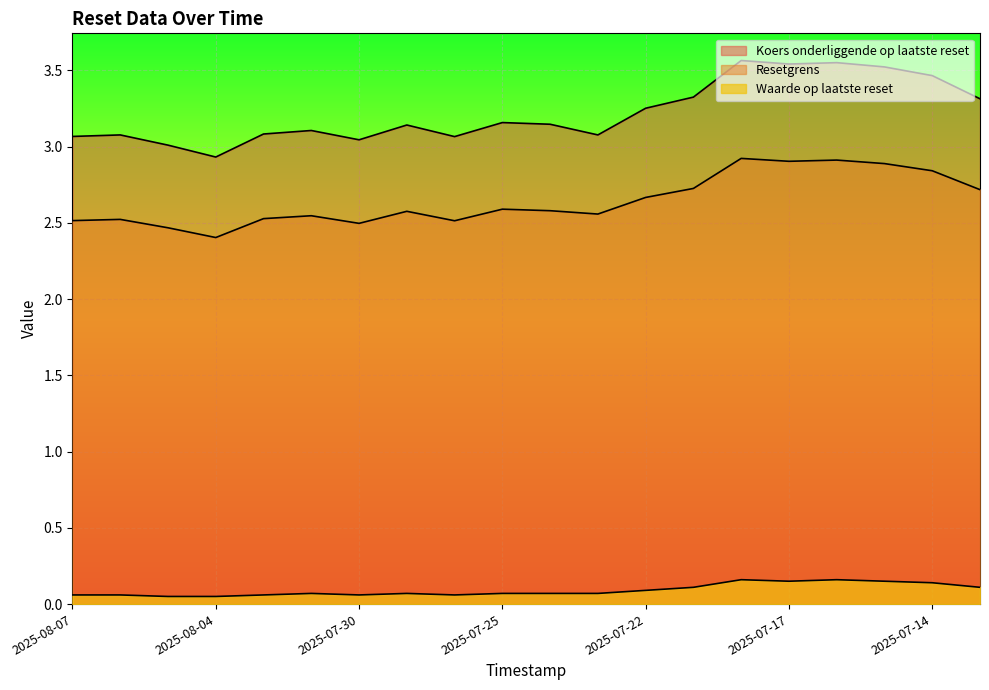

Reading left to right, list all the values displayed in this chart.

Koers onderliggende op laatste reset: 2025-08-07=3.1	2025-08-06=3.1	2025-08-05=3.0	2025-08-04=2.9	2025-08-01=3.1	2025-07-31=3.1	2025-07-30=3.0	2025-07-29=3.1	2025-07-28=3.1	2025-07-25=3.2	2025-07-24=3.1	2025-07-23=3.1	2025-07-22=3.3	2025-07-21=3.3	2025-07-18=3.6	2025-07-17=3.5	2025-07-16=3.6	2025-07-15=3.5	2025-07-14=3.5	2025-07-11=3.3
Resetgrens: 2025-08-07=2.5	2025-08-06=2.5	2025-08-05=2.5	2025-08-04=2.4	2025-08-01=2.5	2025-07-31=2.5	2025-07-30=2.5	2025-07-29=2.6	2025-07-28=2.5	2025-07-25=2.6	2025-07-24=2.6	2025-07-23=2.6	2025-07-22=2.7	2025-07-21=2.7	2025-07-18=2.9	2025-07-17=2.9	2025-07-16=2.9	2025-07-15=2.9	2025-07-14=2.8	2025-07-11=2.7
Waarde op laatste reset: 2025-08-07=0.1	2025-08-06=0.1	2025-08-05=0.1	2025-08-04=0.1	2025-08-01=0.1	2025-07-31=0.1	2025-07-30=0.1	2025-07-29=0.1	2025-07-28=0.1	2025-07-25=0.1	2025-07-24=0.1	2025-07-23=0.1	2025-07-22=0.1	2025-07-21=0.1	2025-07-18=0.2	2025-07-17=0.1	2025-07-16=0.2	2025-07-15=0.1	2025-07-14=0.1	2025-07-11=0.1